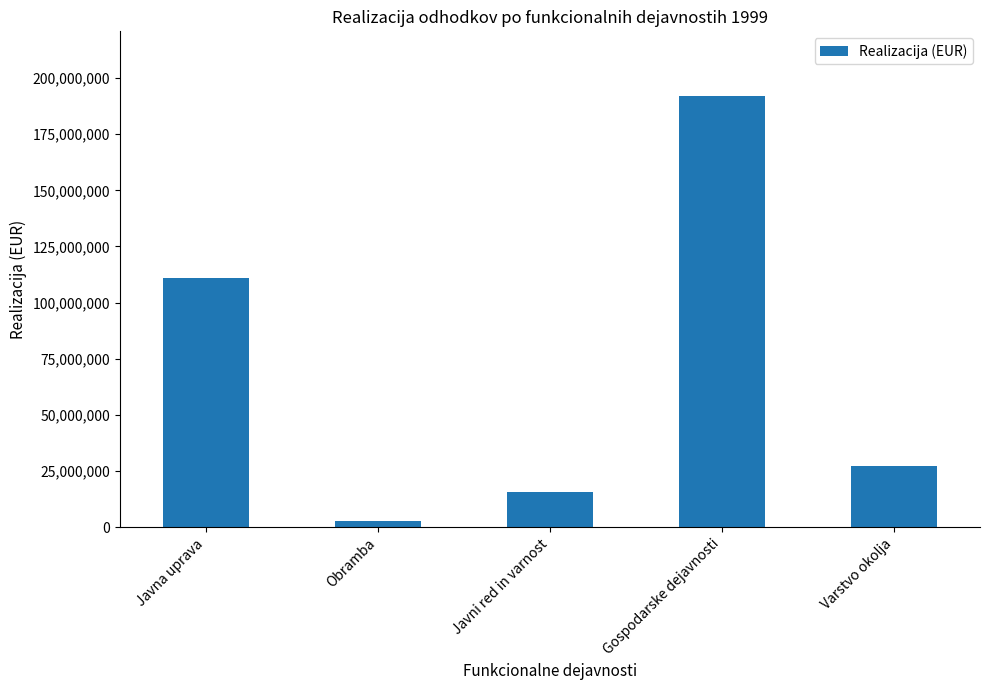

Reading left to right, list all the values displayed in this chart.

110743573.2	2671799.5	15852674.1	191983915.2	27361093.4